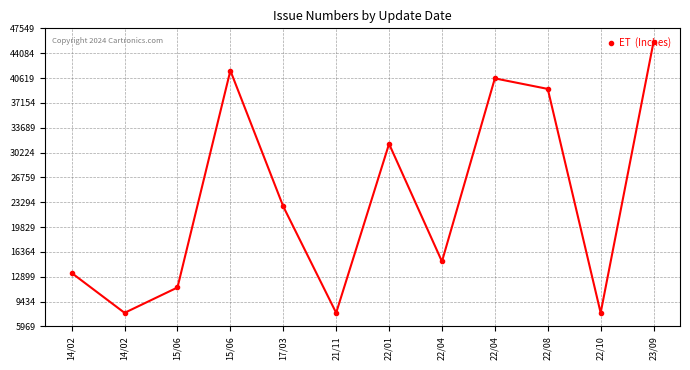

Which category has the lowest value across all series?

21/11